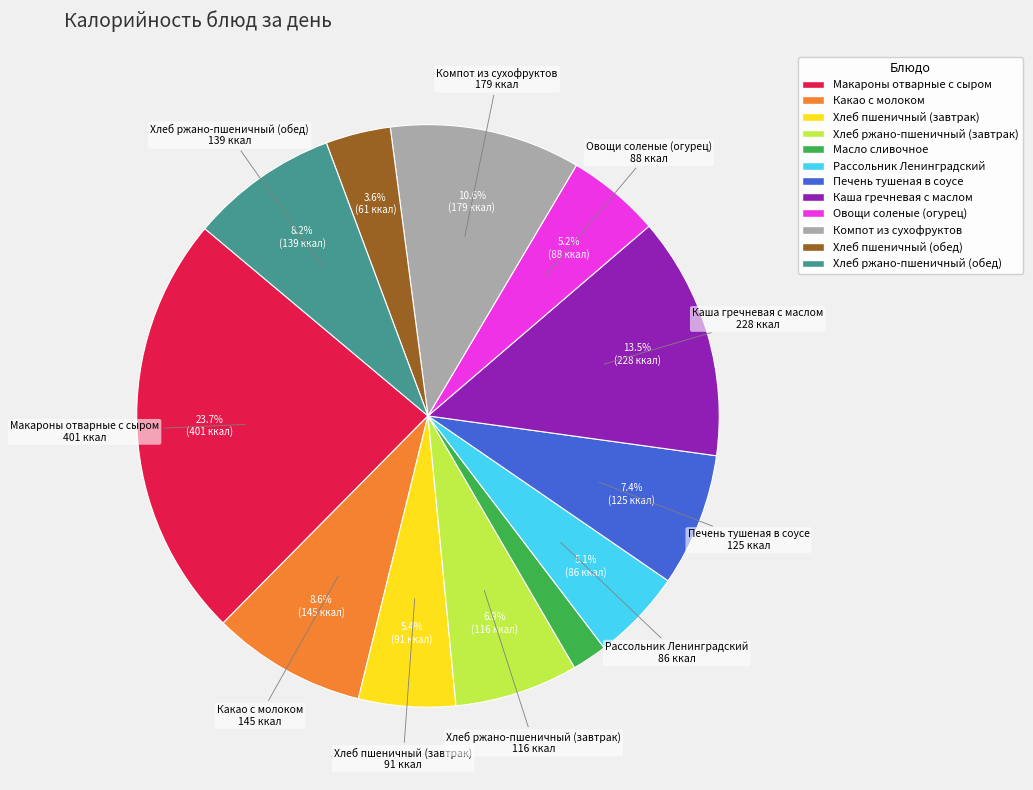

What is the smallest slice in the pie chart?

Масло сливочное